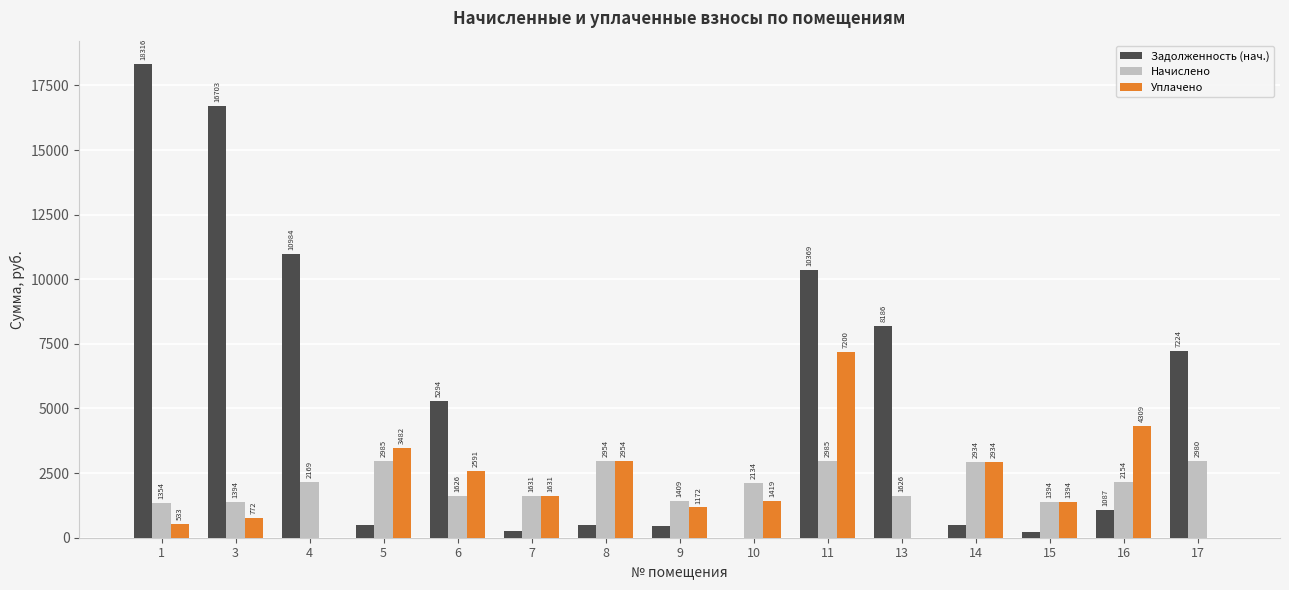

What is the difference between the Уплачено values at 4 and 7?

1631.6